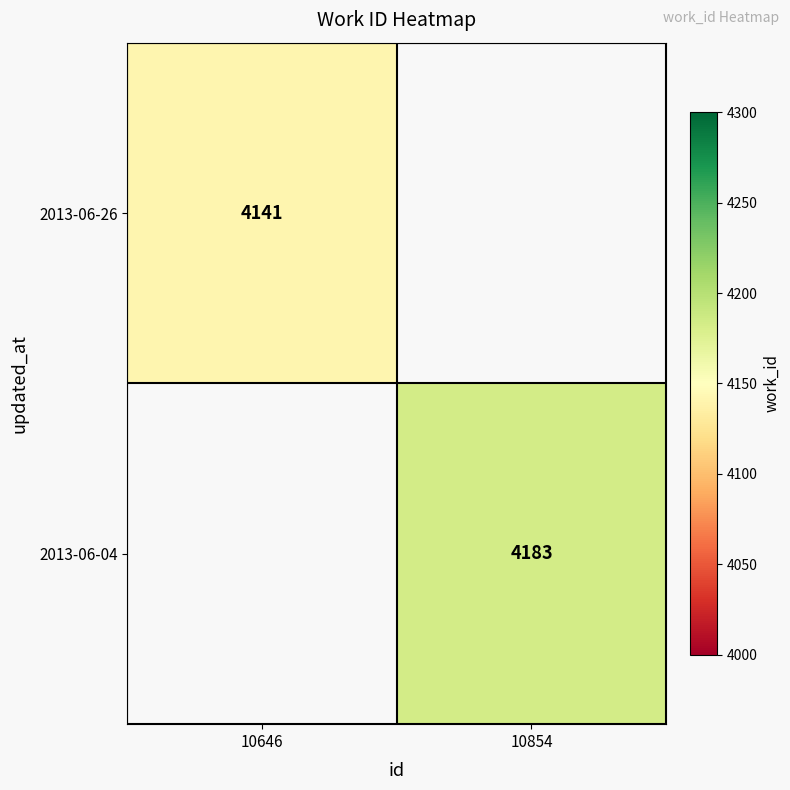

The value of 2013-06-26 at 10646 is 5432. True or false?

False